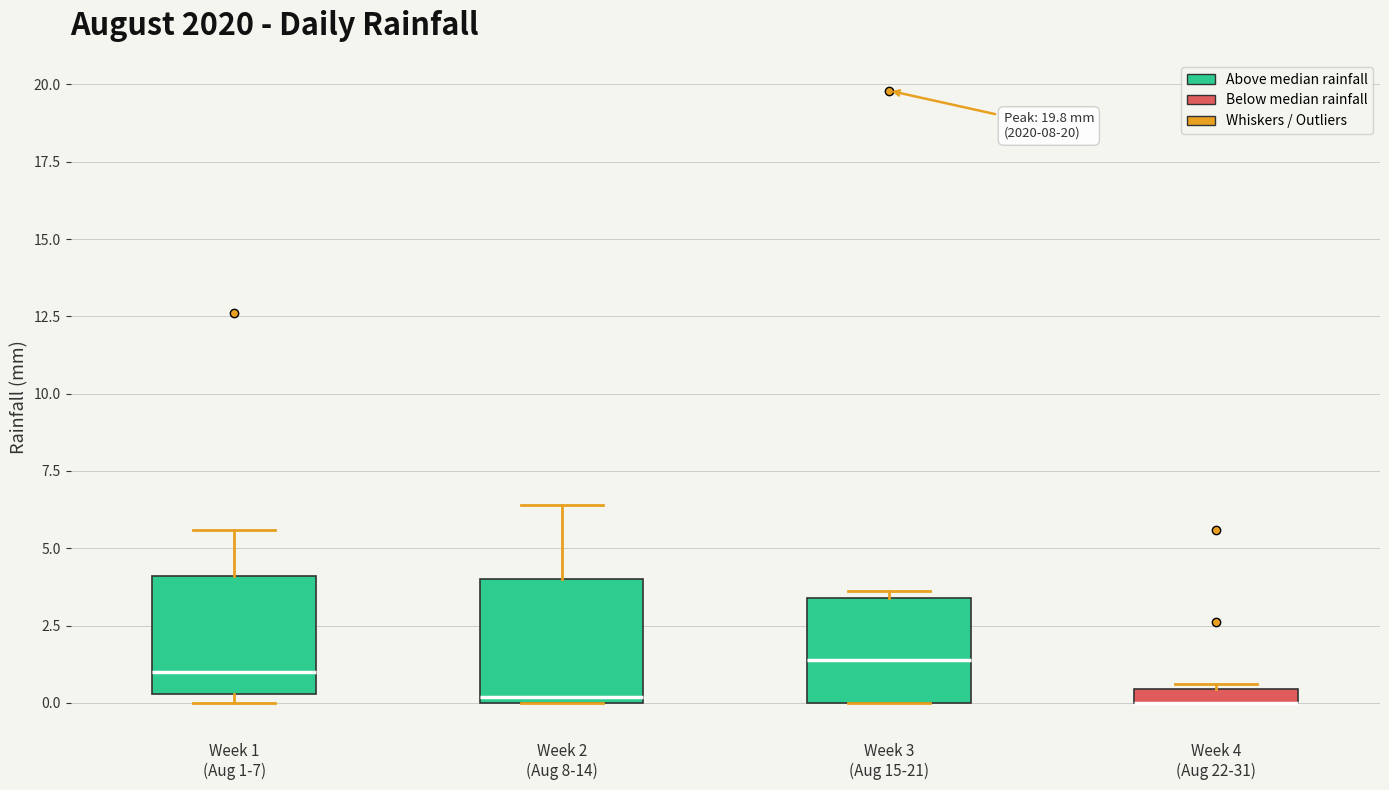

Where is the lower edge of the box for Week 4 (Aug 22-31) on the y-axis? The values are not printed on the chart, so give them approximately, as read against the axis.

0.0